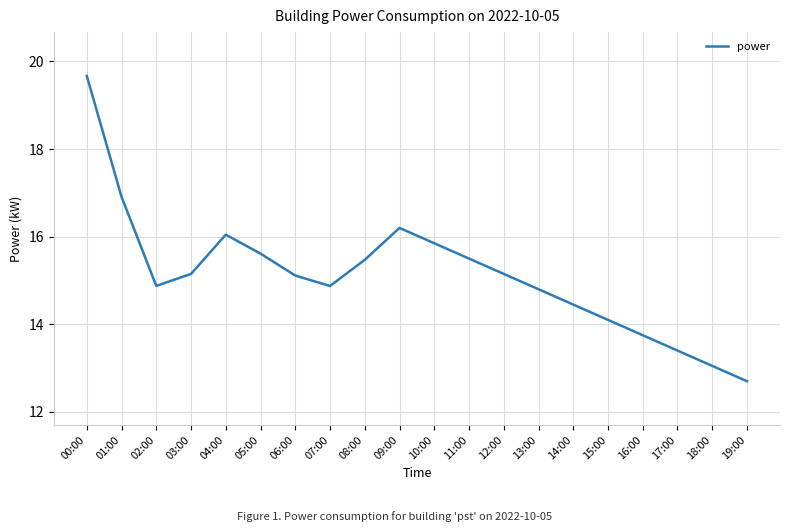

What is the sum of all values?

302.7